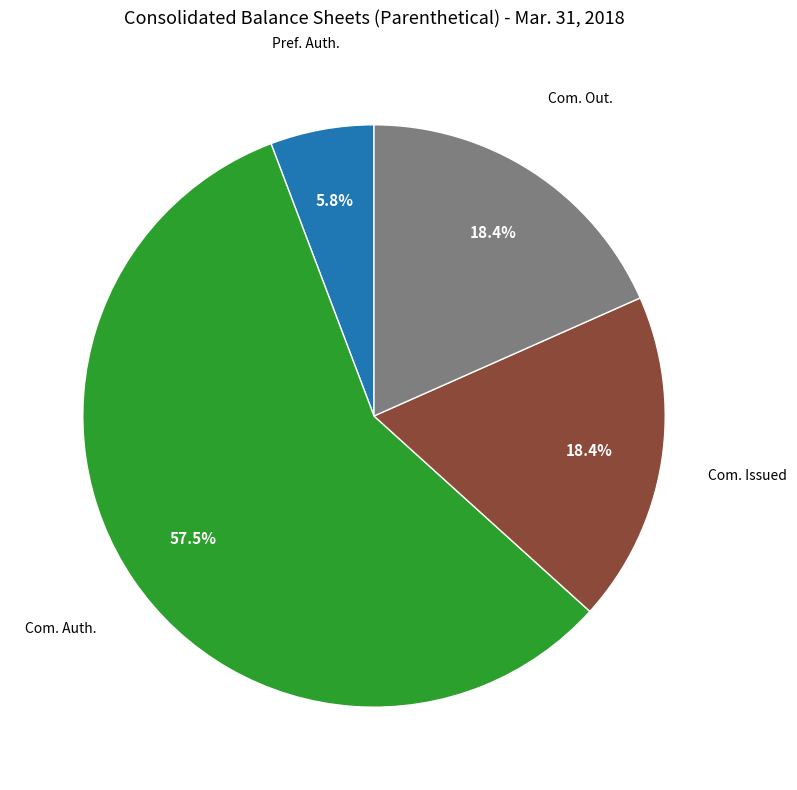

How many segments does this pie chart have?

4